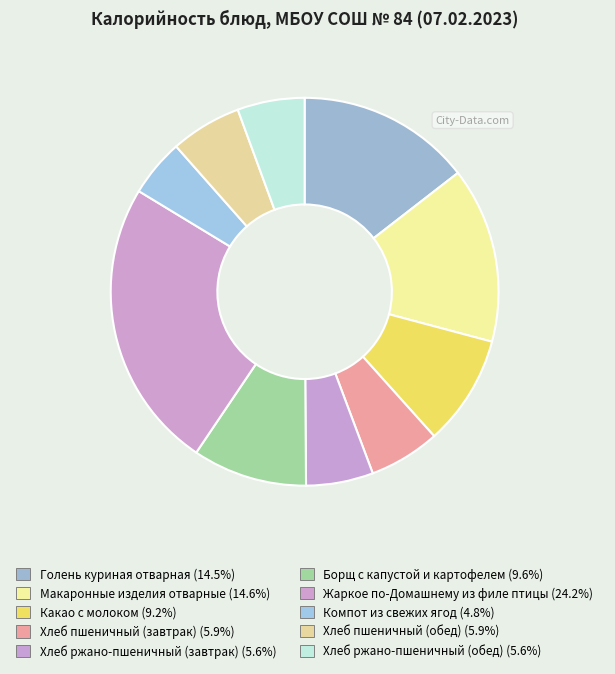

To the nearest percent, what portion does Хлеб ржано-пшеничный (завтрак) represent?

6%